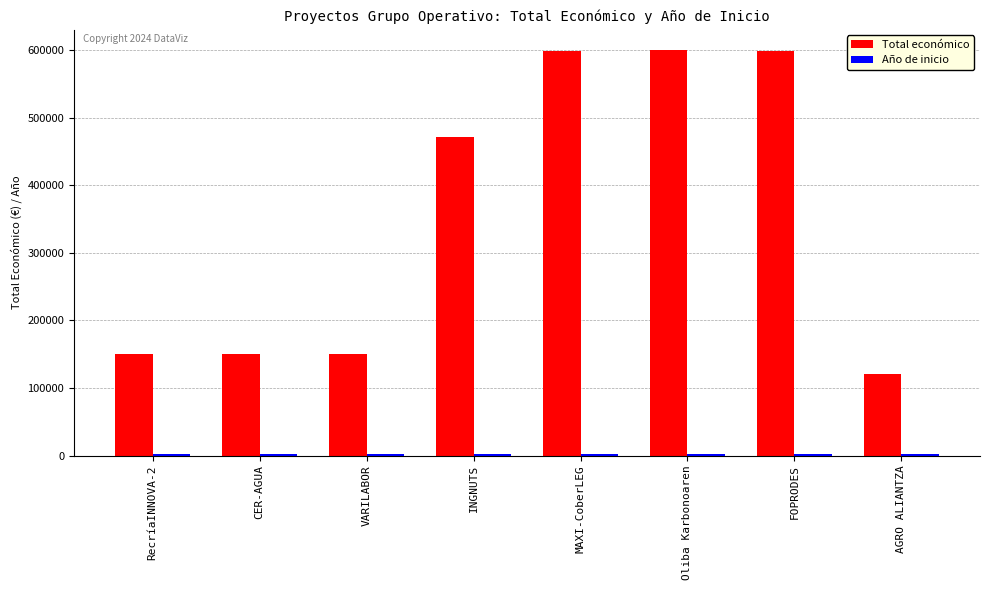

At which label is Total económico closest to 359996?

INGNUTS